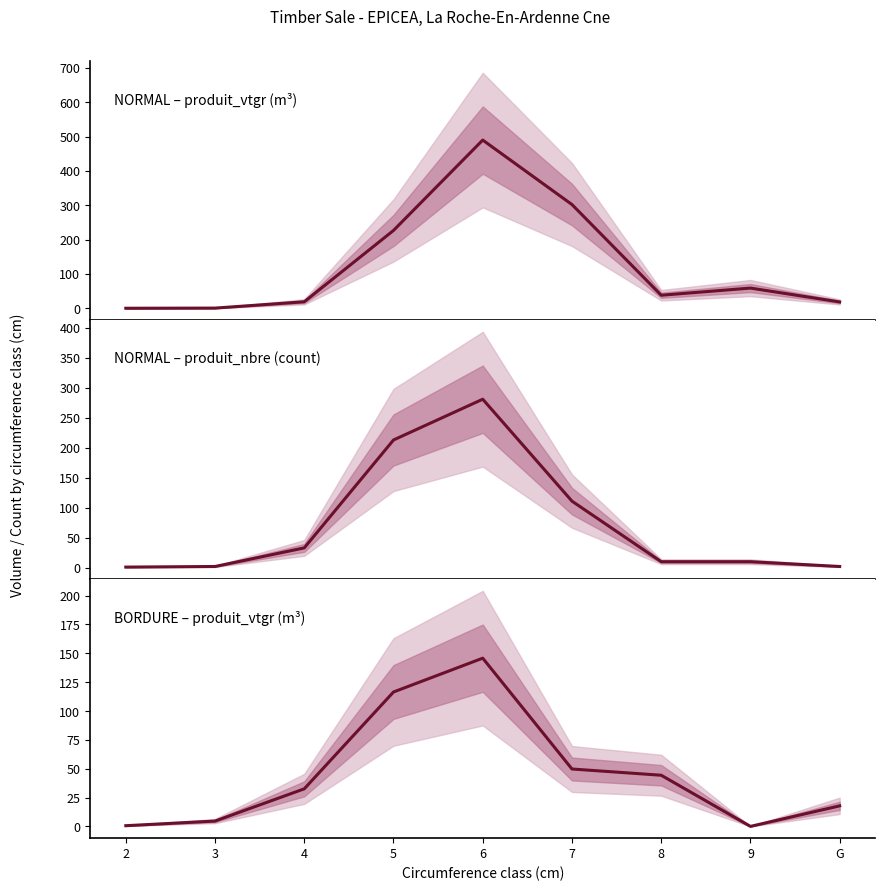

Between which two adjacent categories do NORMAL_produit_vtgr and NORMAL_produit_nbre first intersect?

4 and 5